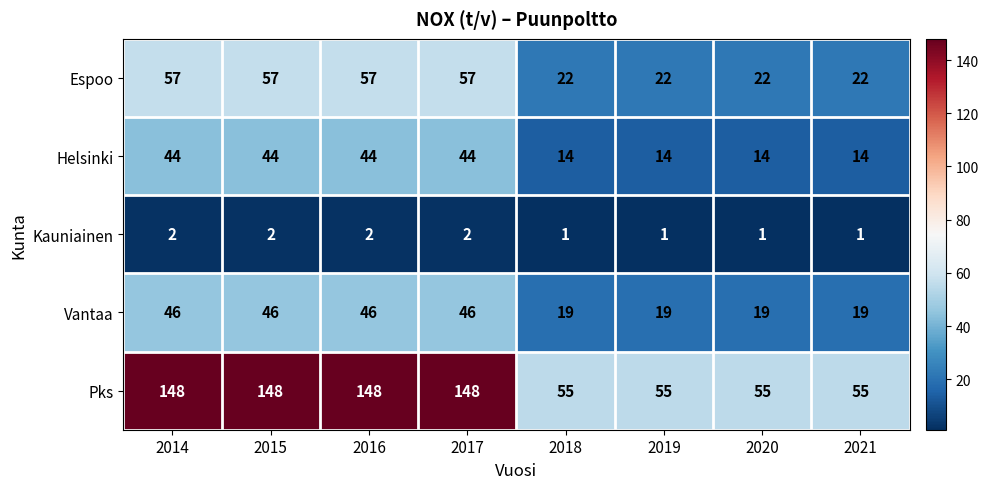

What is the greatest value displayed?

148